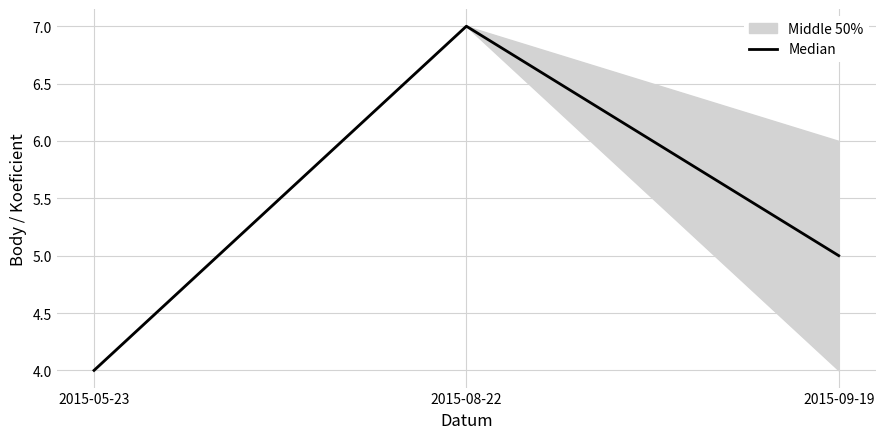

What is the smallest value displayed?

4